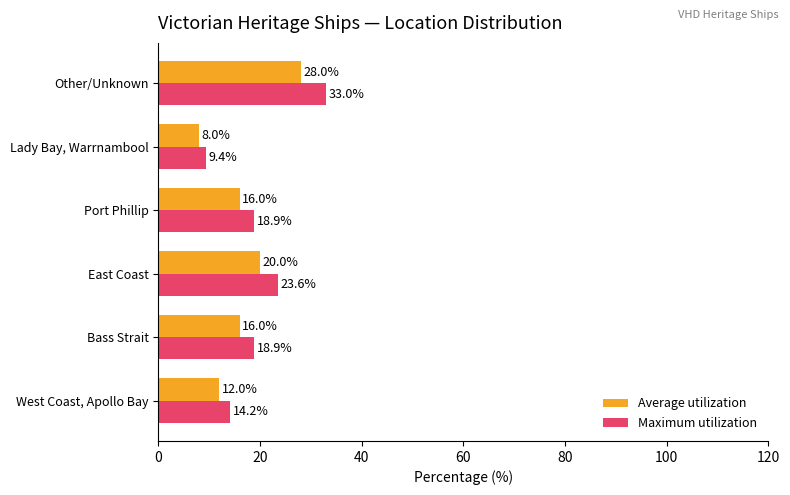

List the series in order of their overall mean, highest first.

Maximum utilization, Average utilization